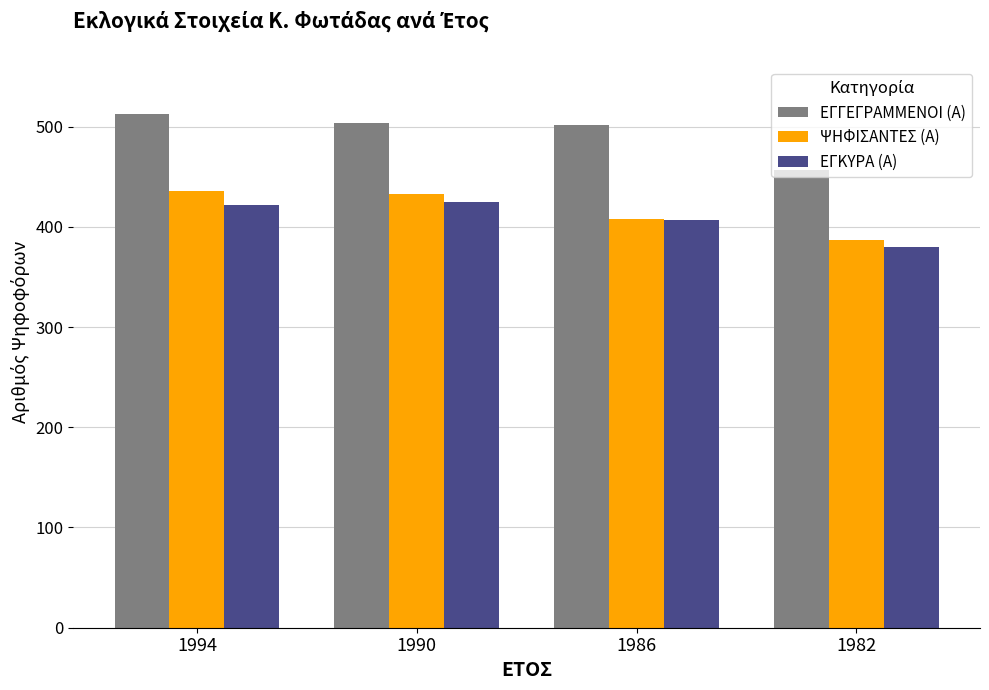

Which series has the largest total across all categories?

ΕΓΓΕΓΡΑΜΜΕΝΟΙ (Α)